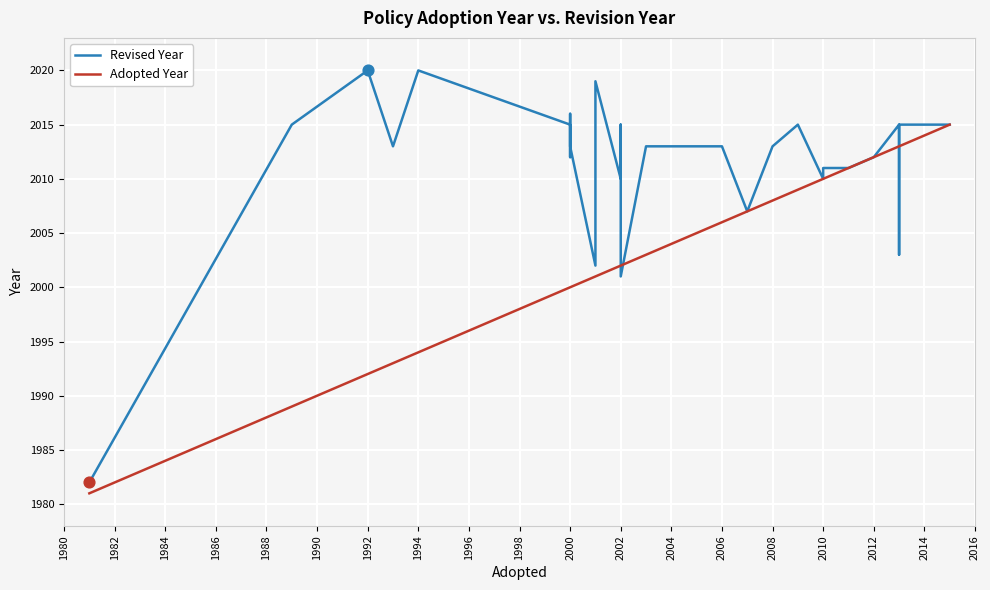

Which series has the largest Y range (max minus min)?

Revised Year